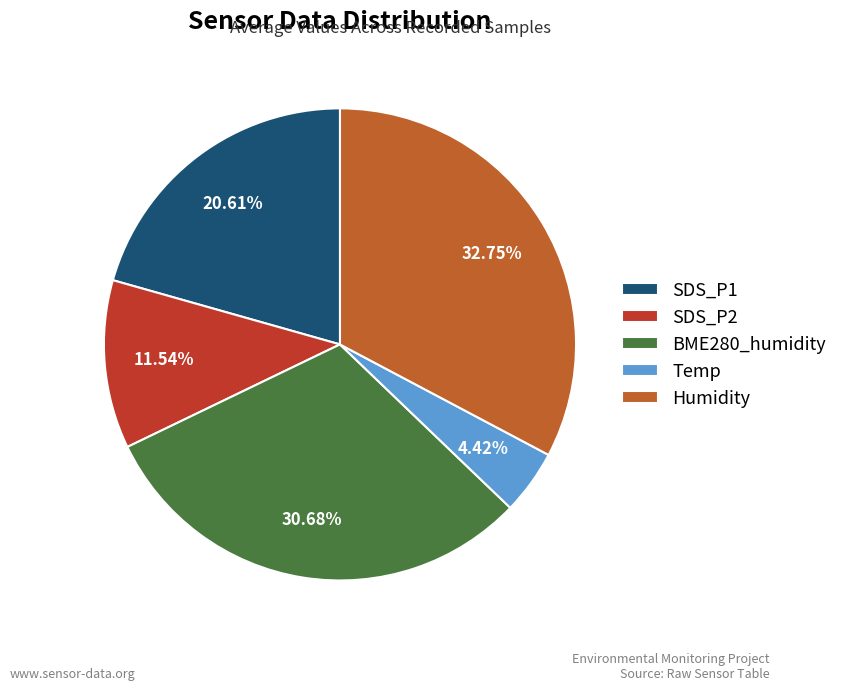

Does Temp represent more than half of the total?

No